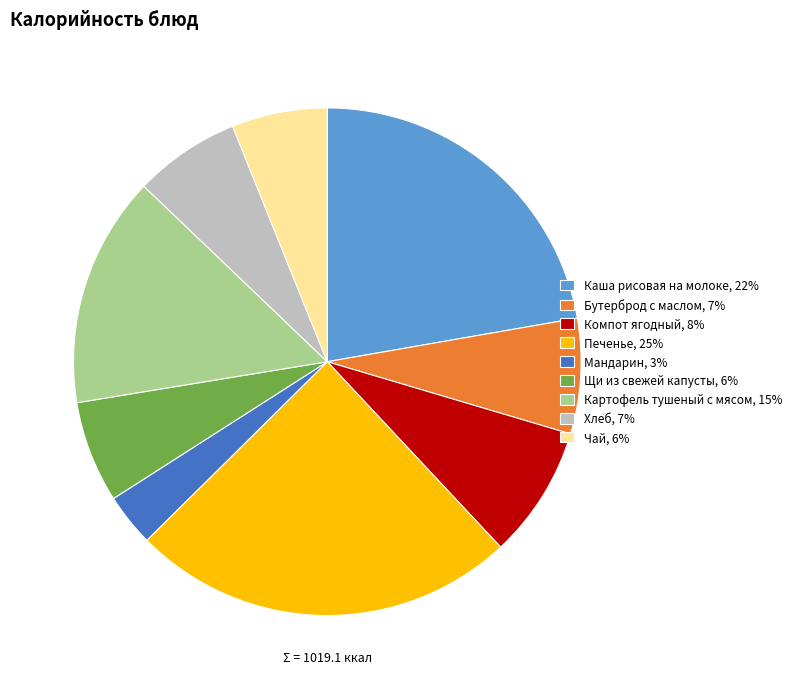

Count the number of slices in the pie.

9